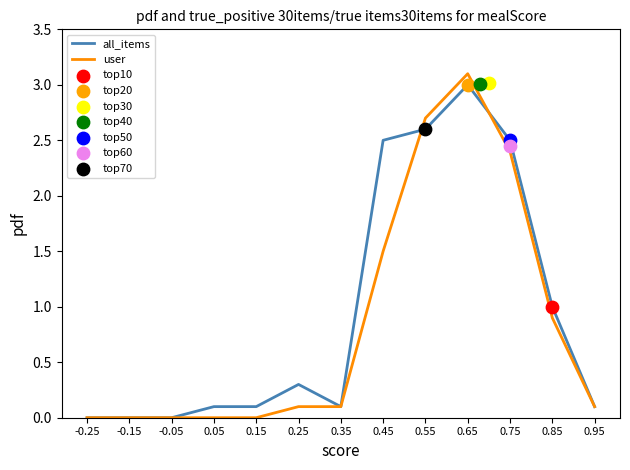

Which series has the largest total across all categories?

all_items